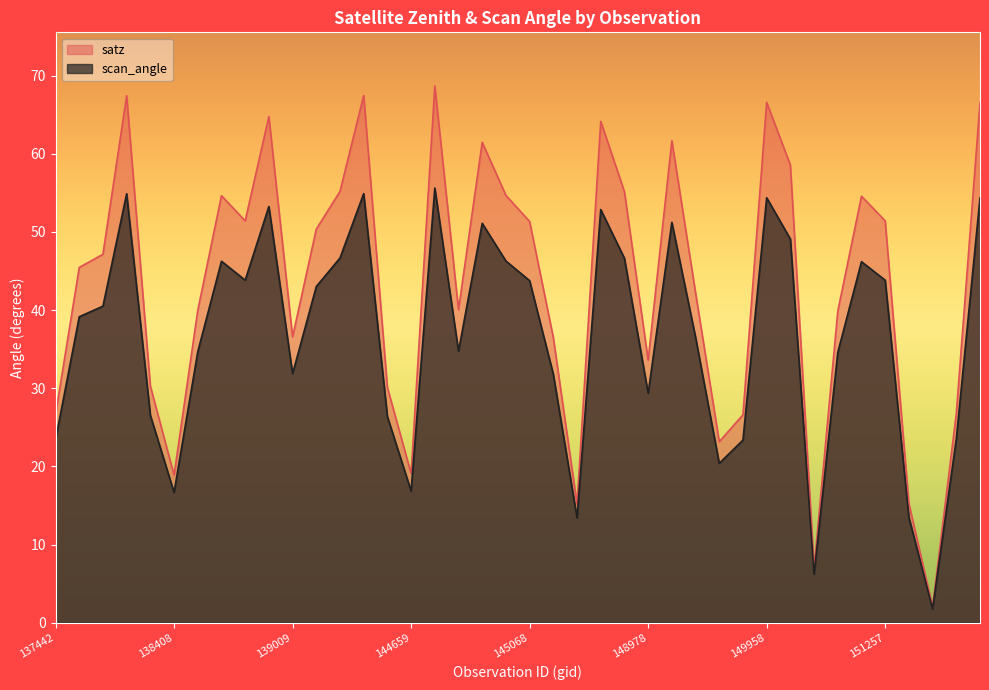

Rank the series at 145460 from lowest to highest value.

scan_angle, satz